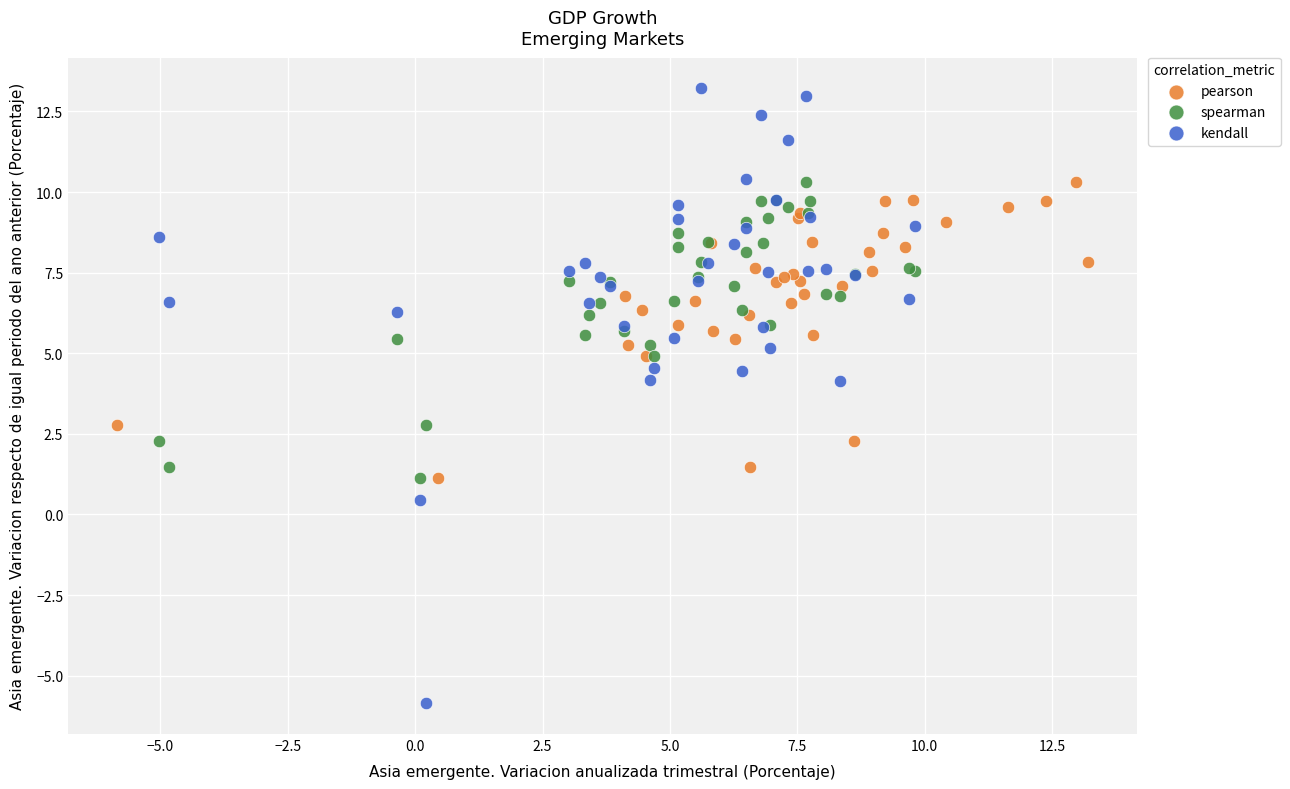

Which series contains the highest Y value?

kendall